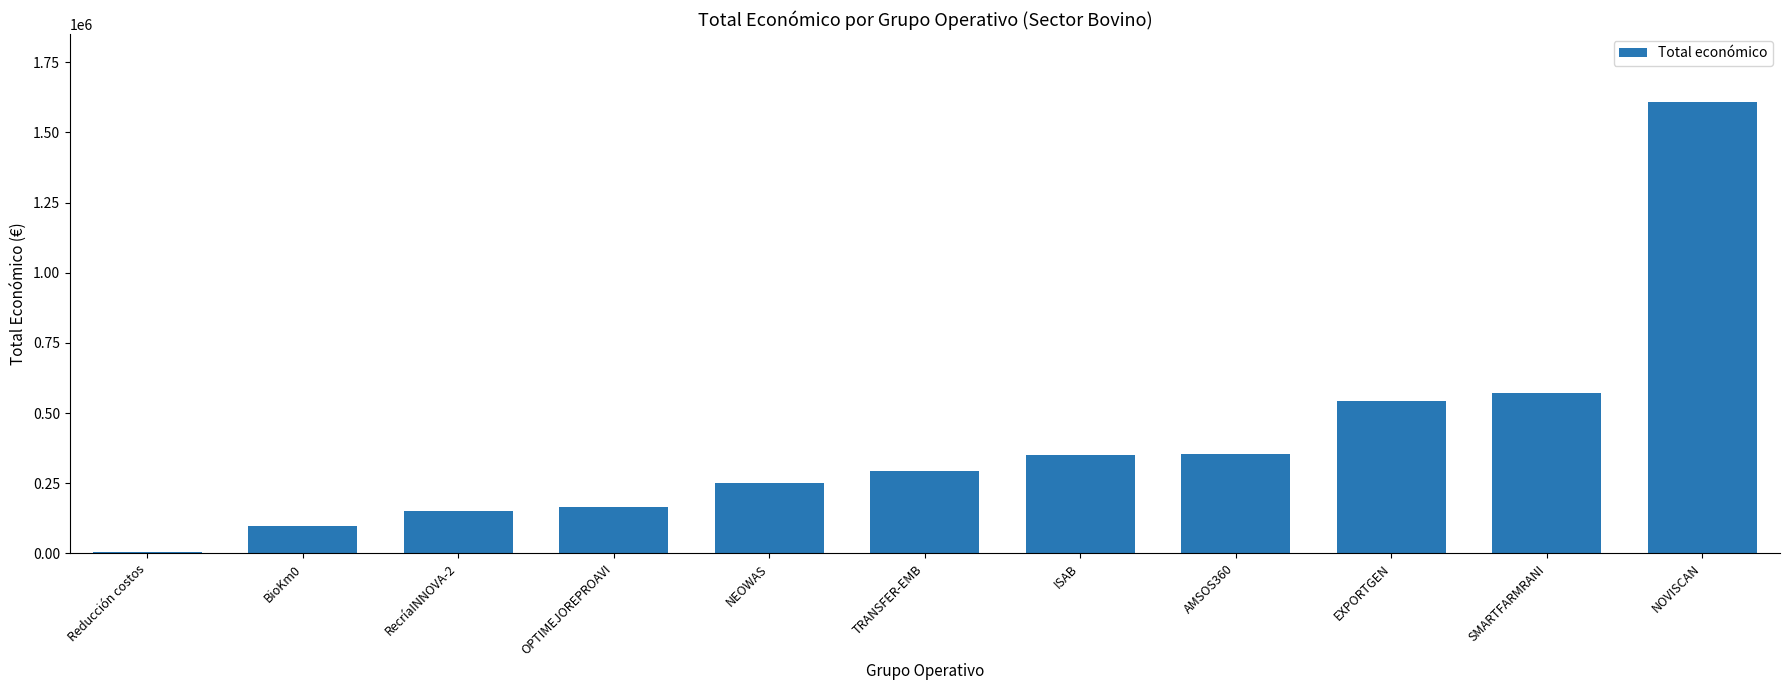

What is the label of the 7th bar from the right?

NEOWAS